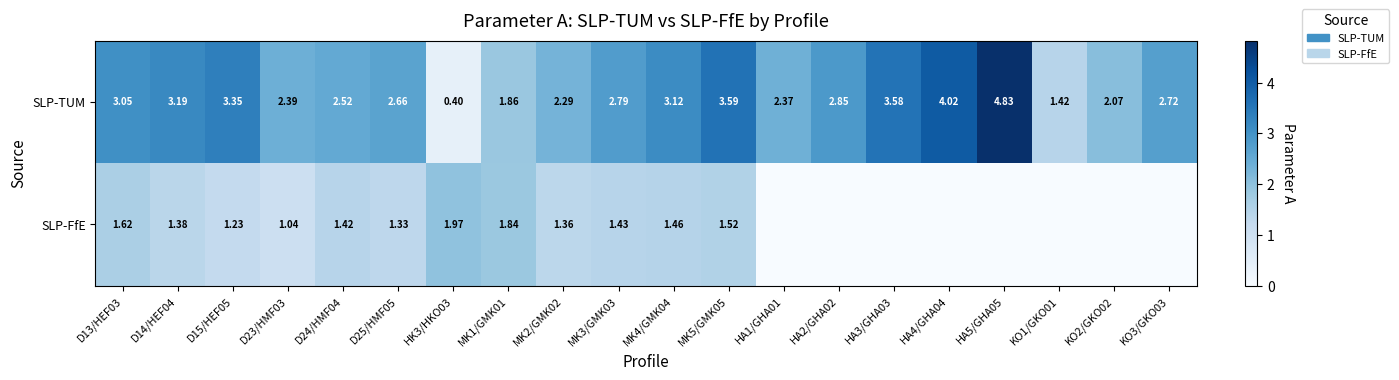

What is the total value across all series at HA1/GHA01?

2.4